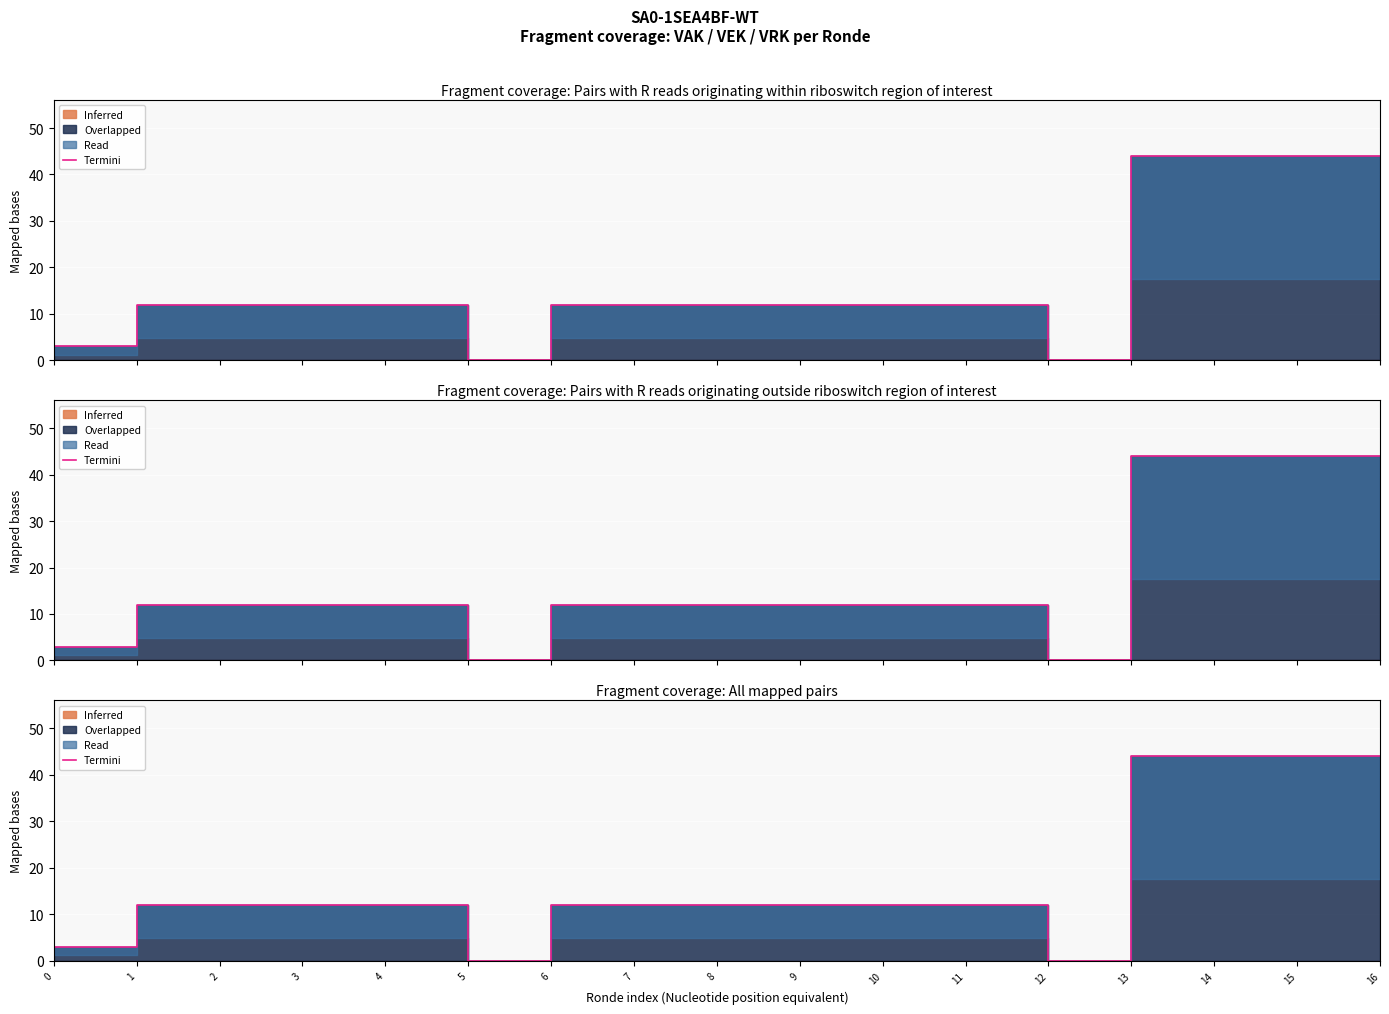

What is the difference between the maximum and minimum values?

44